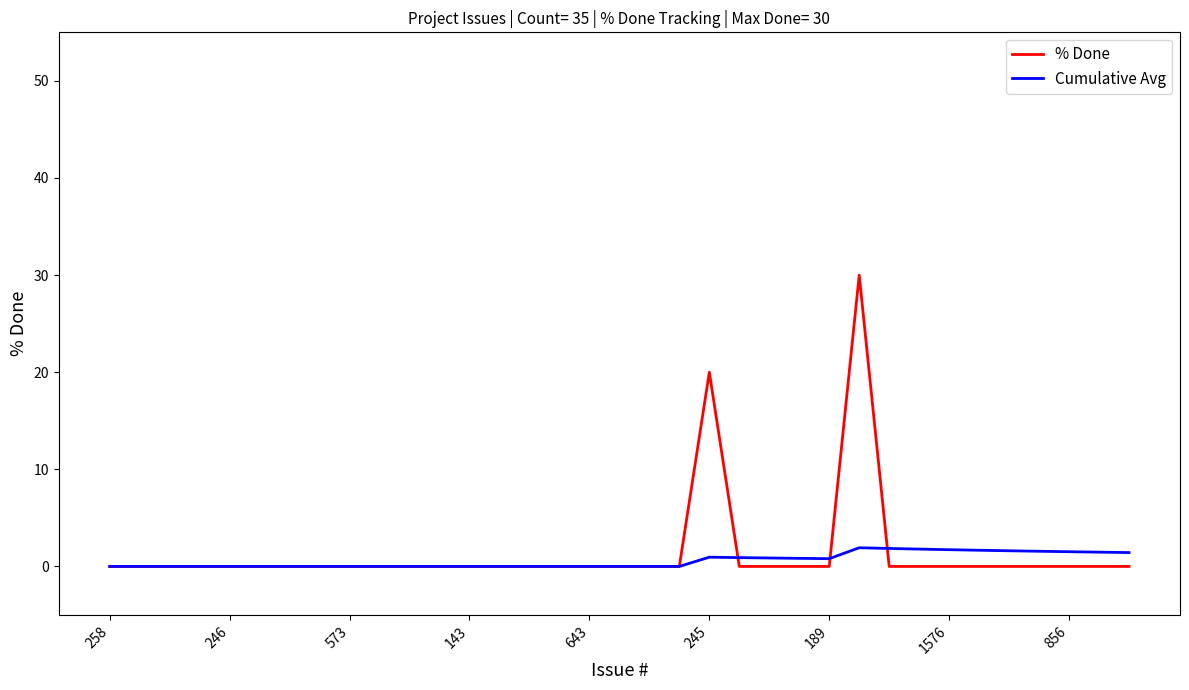

Rank the series by their maximum value, from lowest to highest.

Cumulative Avg, % Done